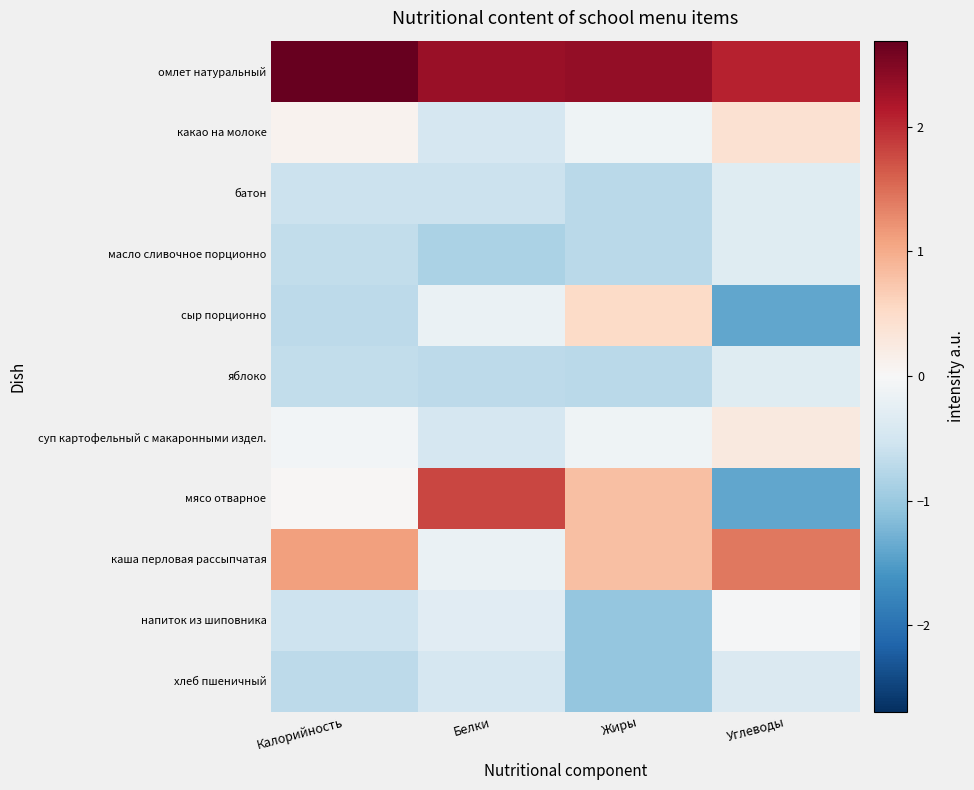

At how many categories does at least one series exceed 0?

4